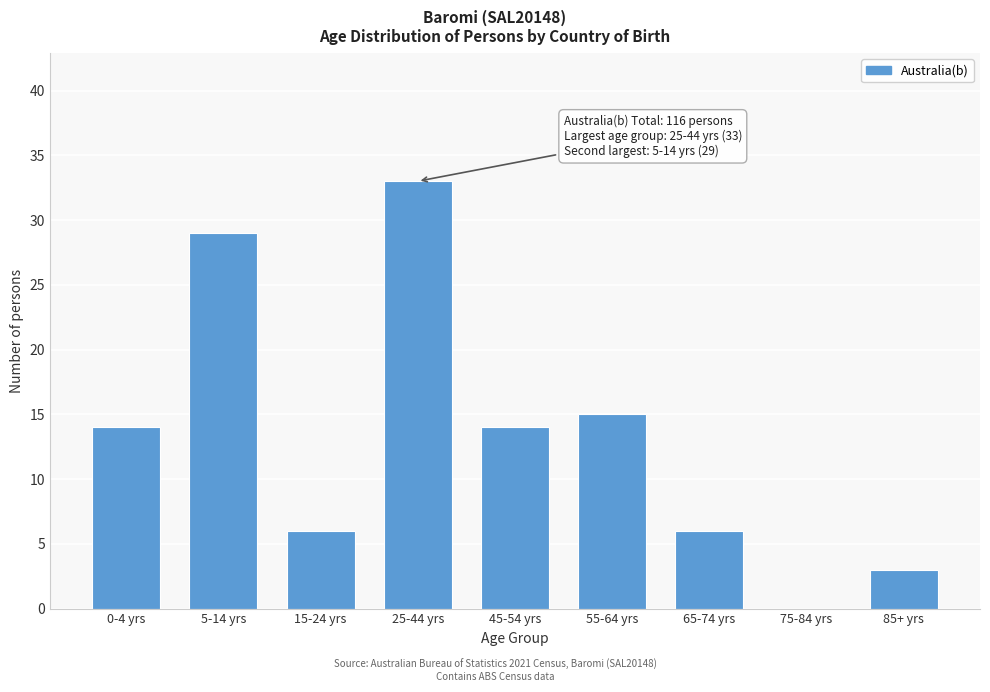

Reading left to right, transcribe all the data shown in this chart.

0-4 yrs=14	5-14 yrs=29	15-24 yrs=6	25-44 yrs=33	45-54 yrs=14	55-64 yrs=15	65-74 yrs=6	75-84 yrs=0	85+ yrs=3